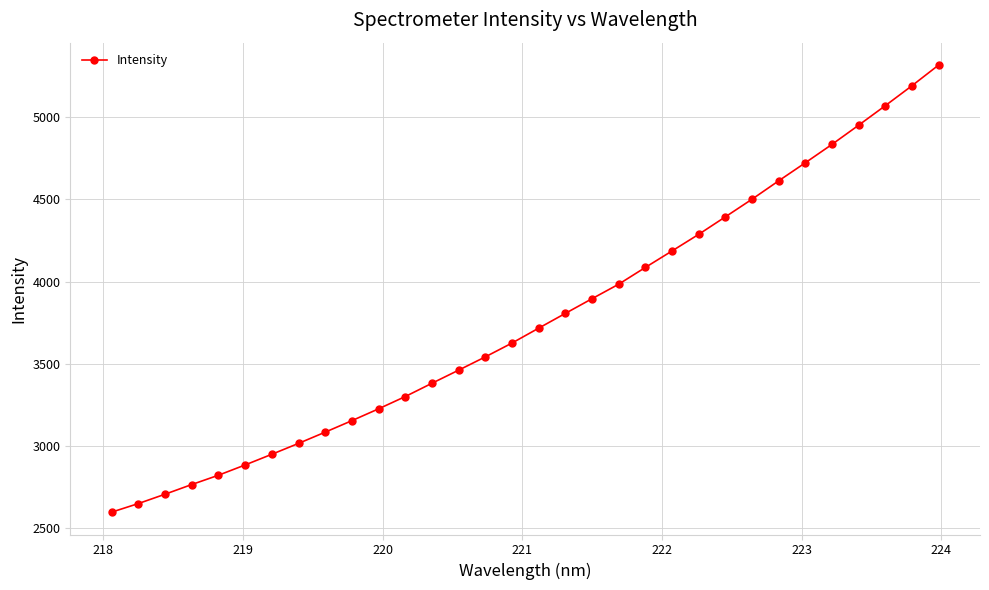

What is the difference between the maximum and second lowest values?

2668.5